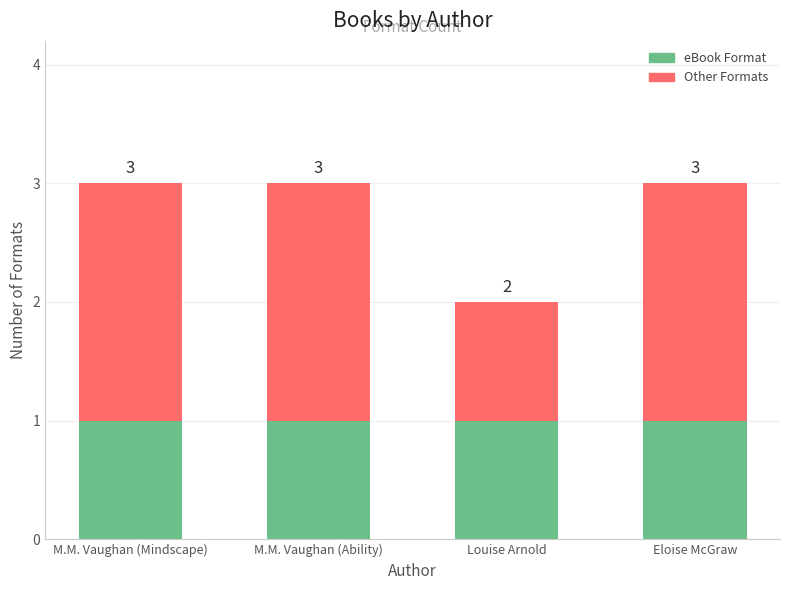

What are all the series names shown in the legend?

eBook Format, Other Formats